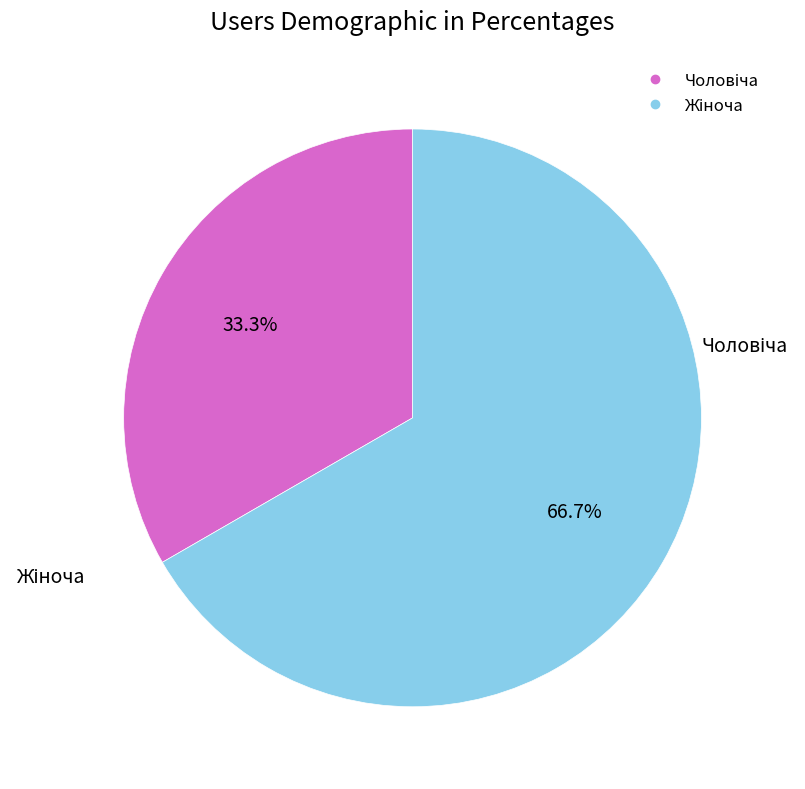

Is there a majority slice in this chart?

Yes